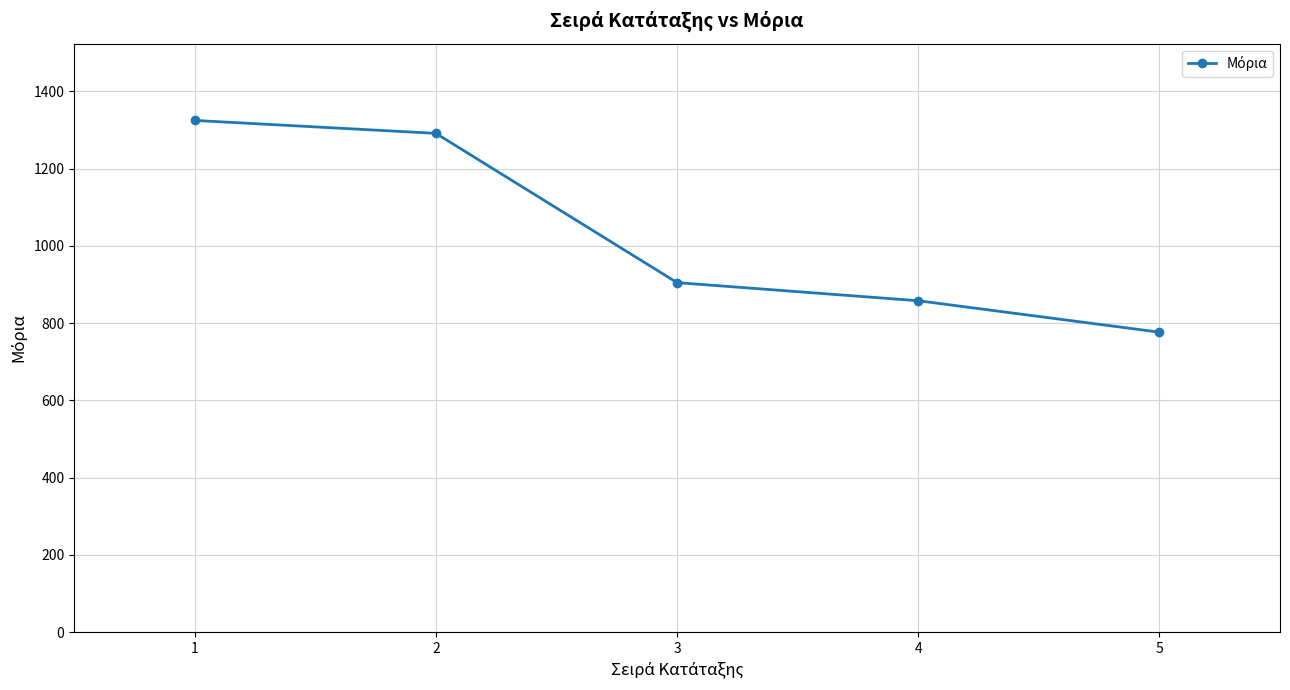

What is the sum of all values?

5155.6